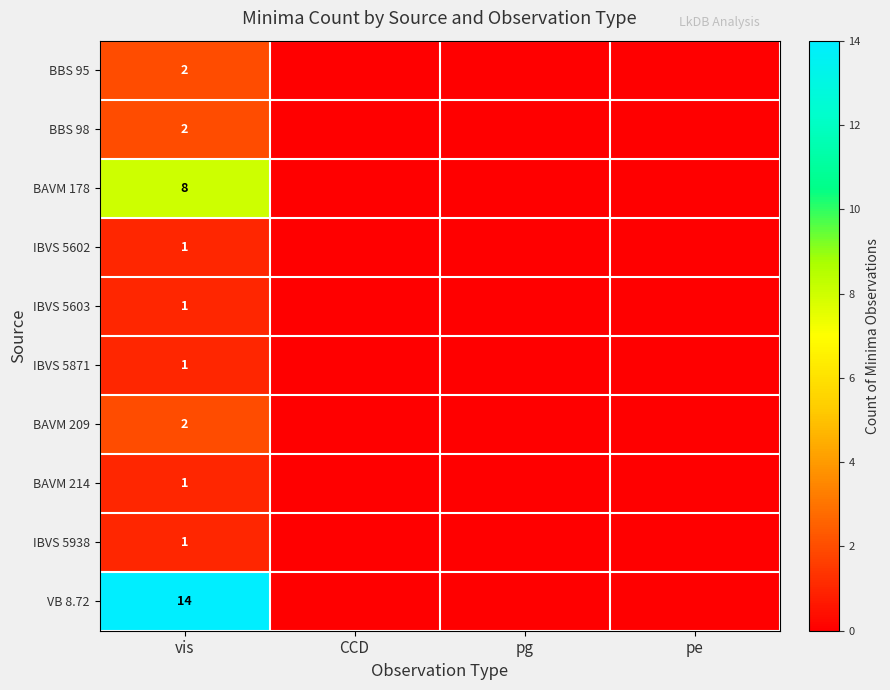

True or false: BBS 95 has a value of 2 at vis.

True